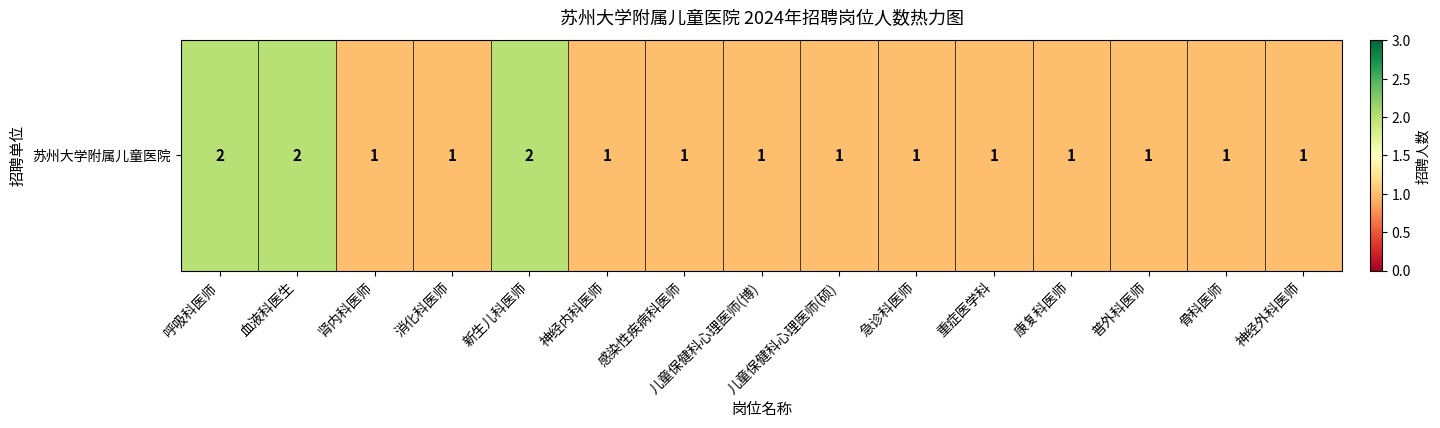

What is the approximate value at 呼吸科医师?

2